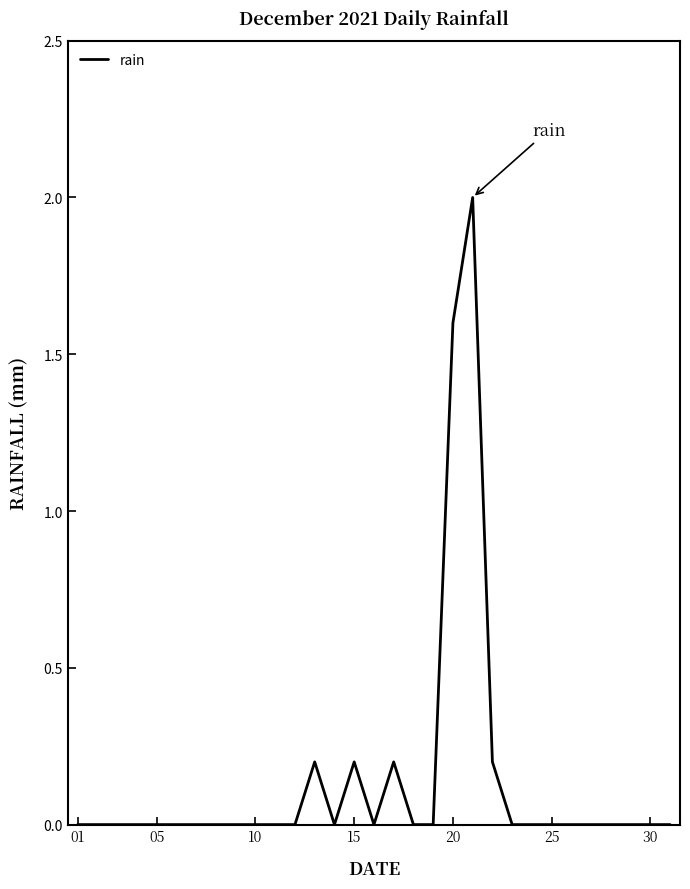

What is the maximum value shown in the chart?

2.0